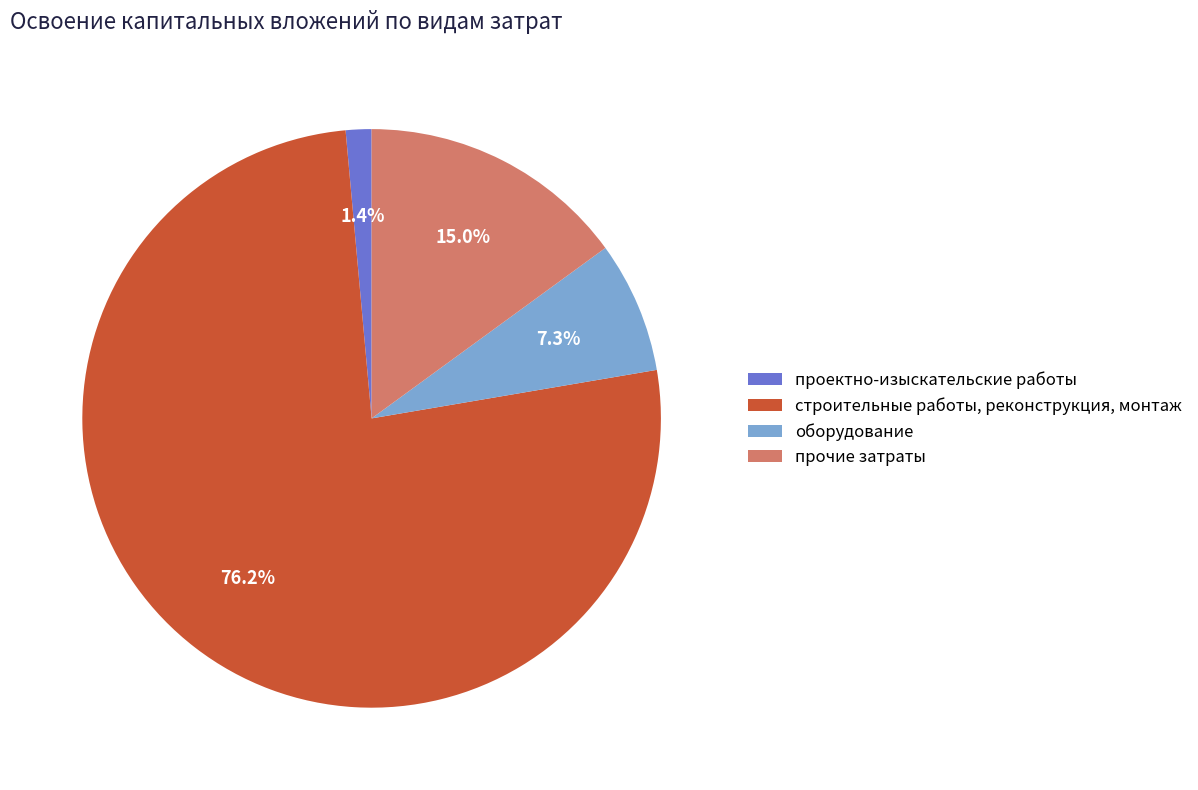

What portion of the pie excludes проектно-изыскательские работы?

98.6%